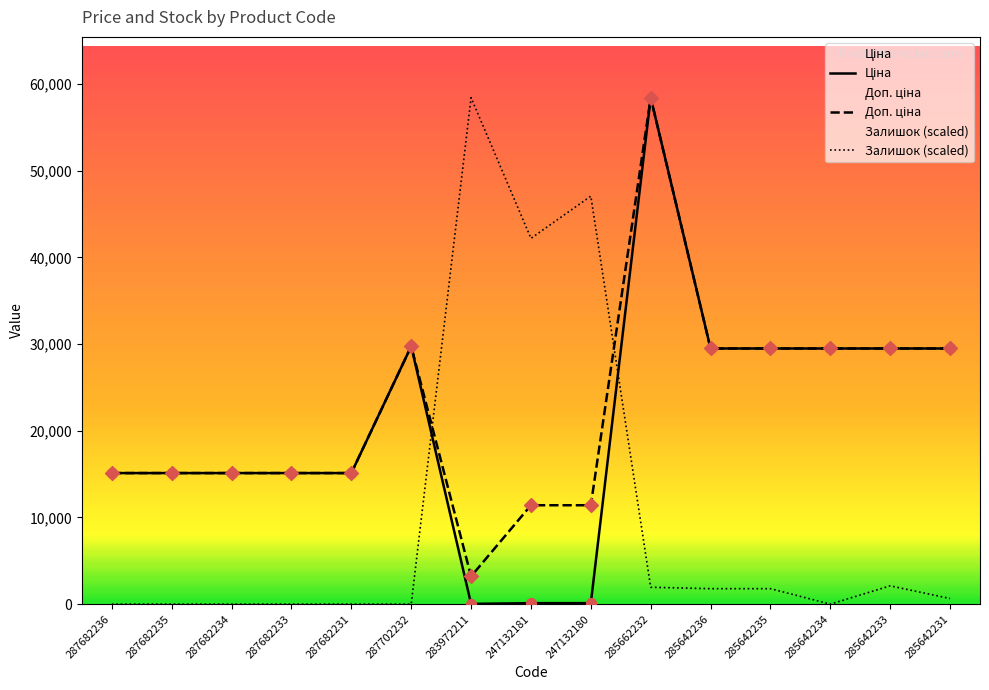

Which series contains the lowest Y value?

Залишок